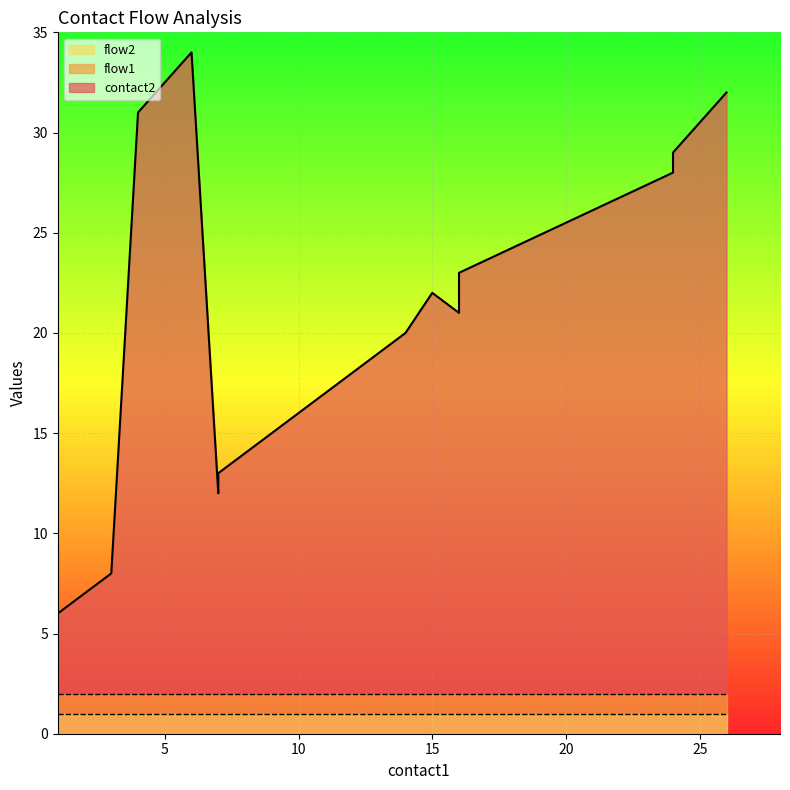

Which label corresponds to the largest value in the chart?

6